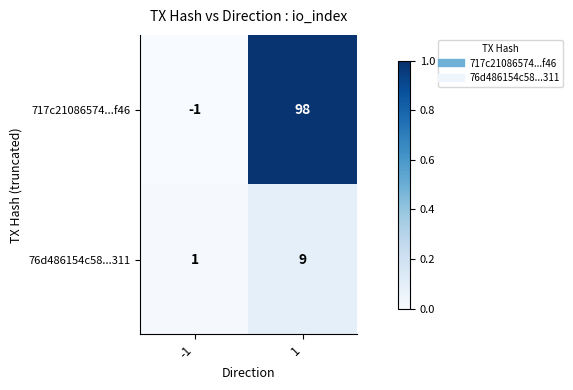

The 717c21086574...f46 series shows -1 at -1. True or false?

True